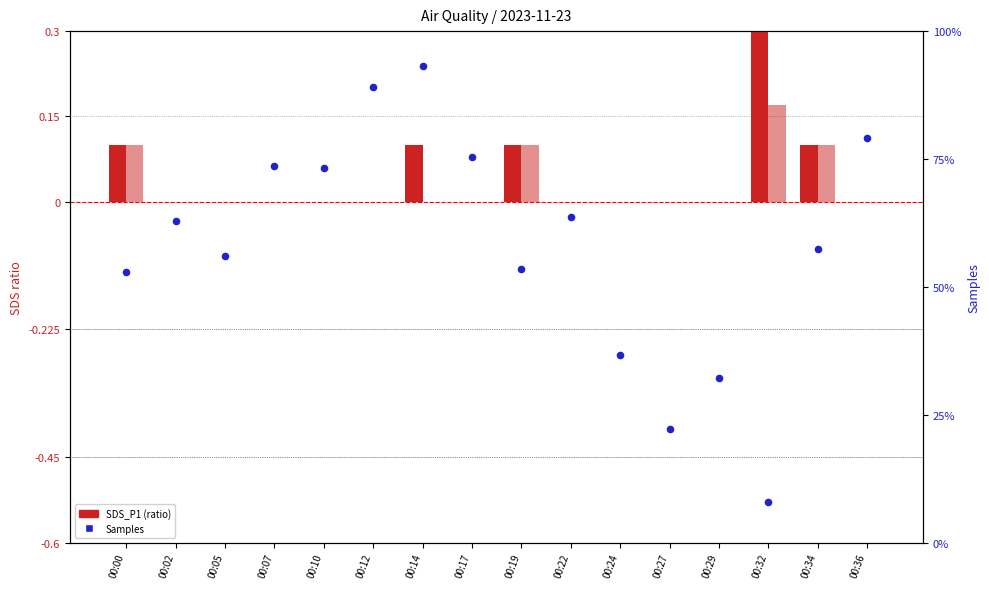

What is the total value across all series at 00:34?

7399224.2